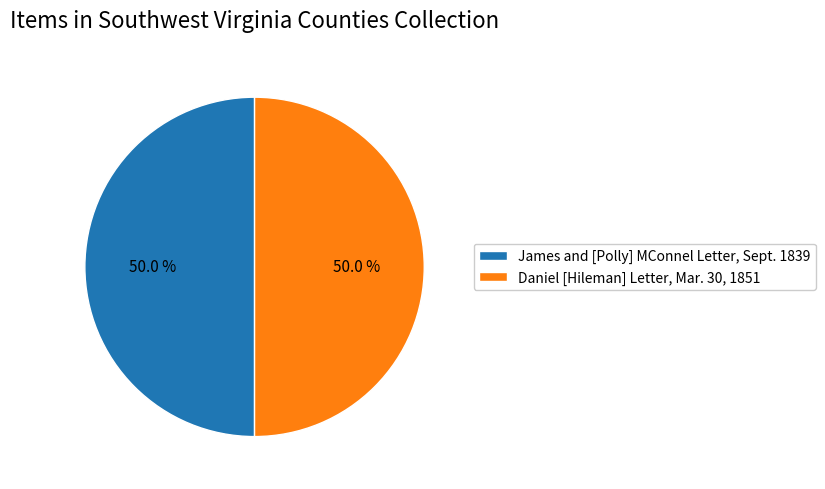

How many slices are in this pie chart?

2